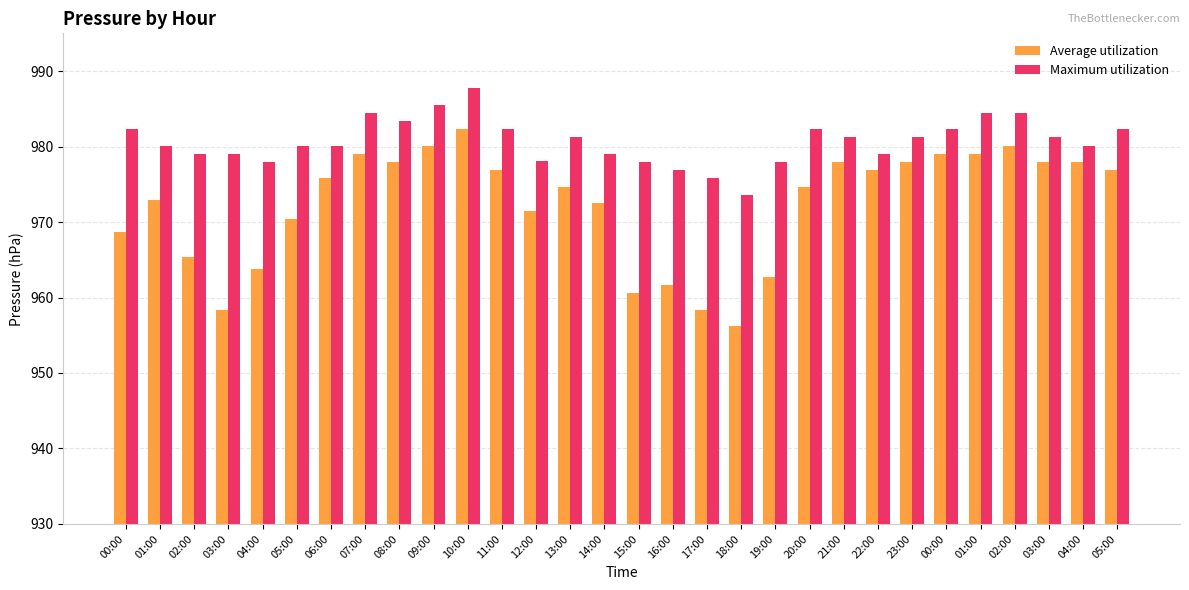

What is the sum of the Average utilization values at 21:00 and 01:00?

1957.0